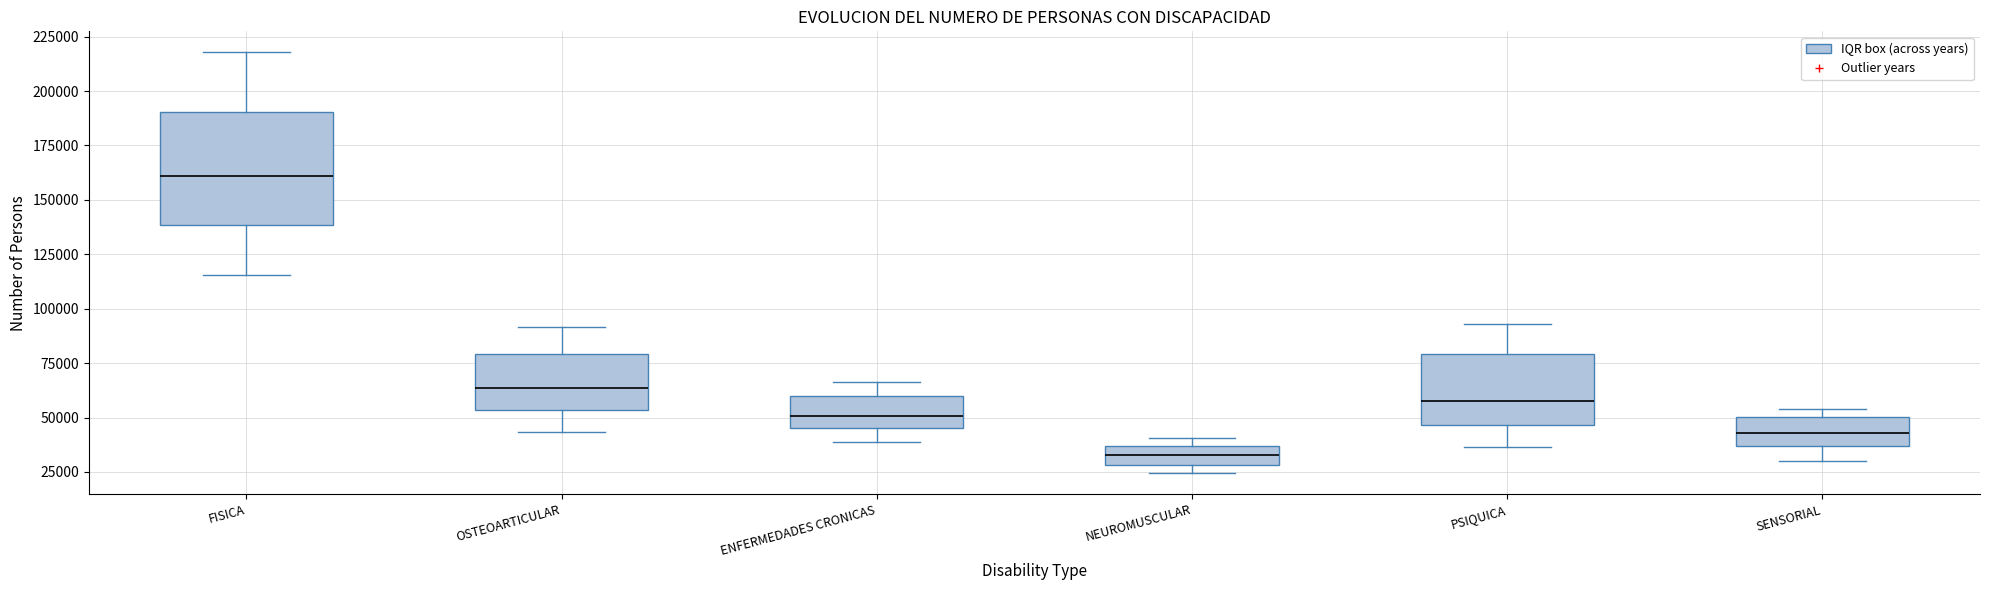

Which box has the highest median line?

FISICA